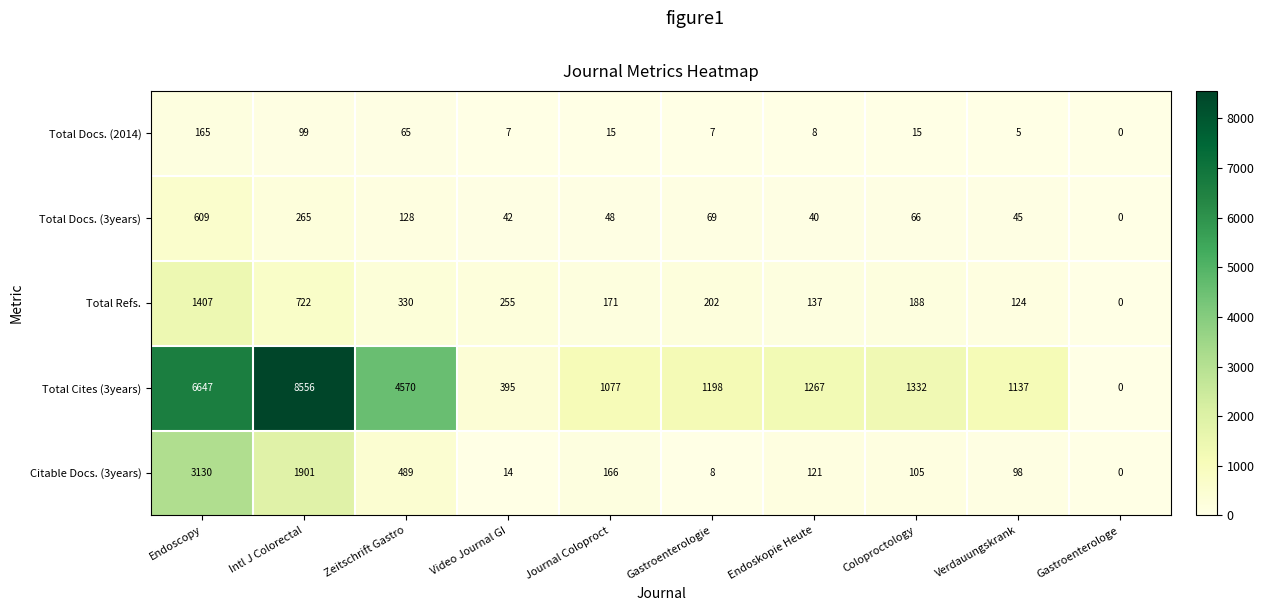

At how many categories does at least one series exceed 7776?

1